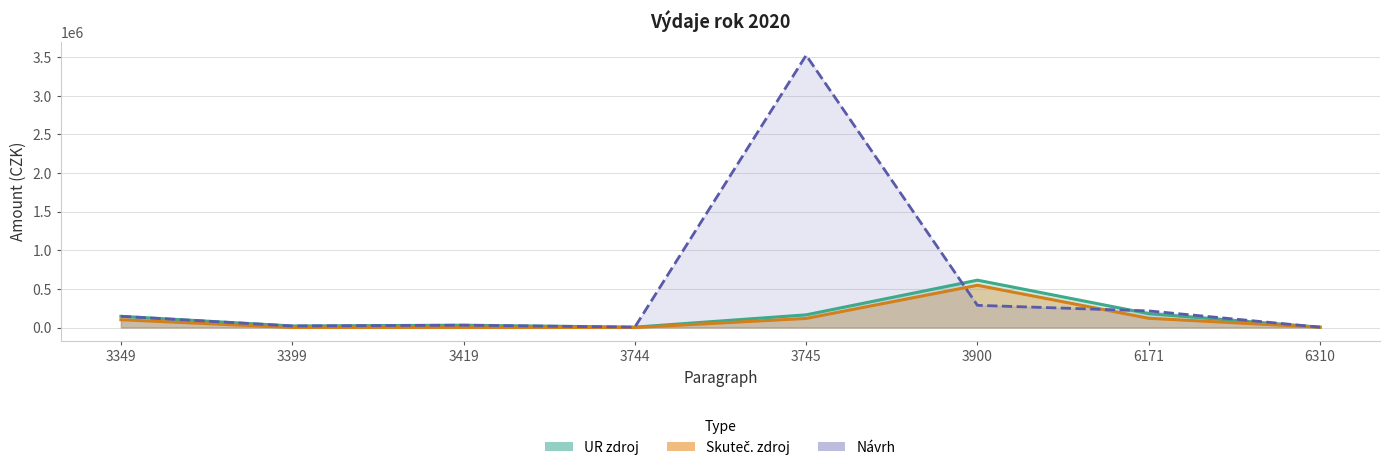

What is the difference between the highest and lowest values at 3744?

5000.0